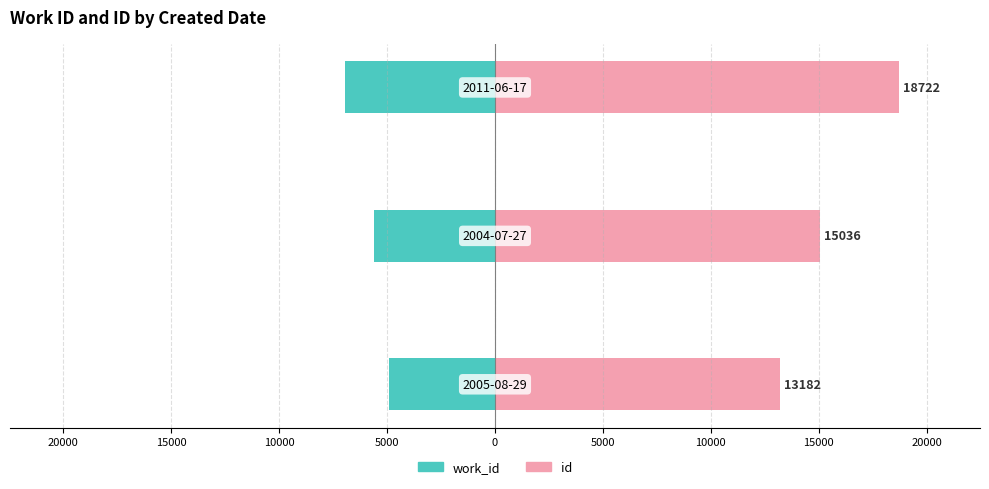

What is the spread (max minus min) of values at 15000?

25669